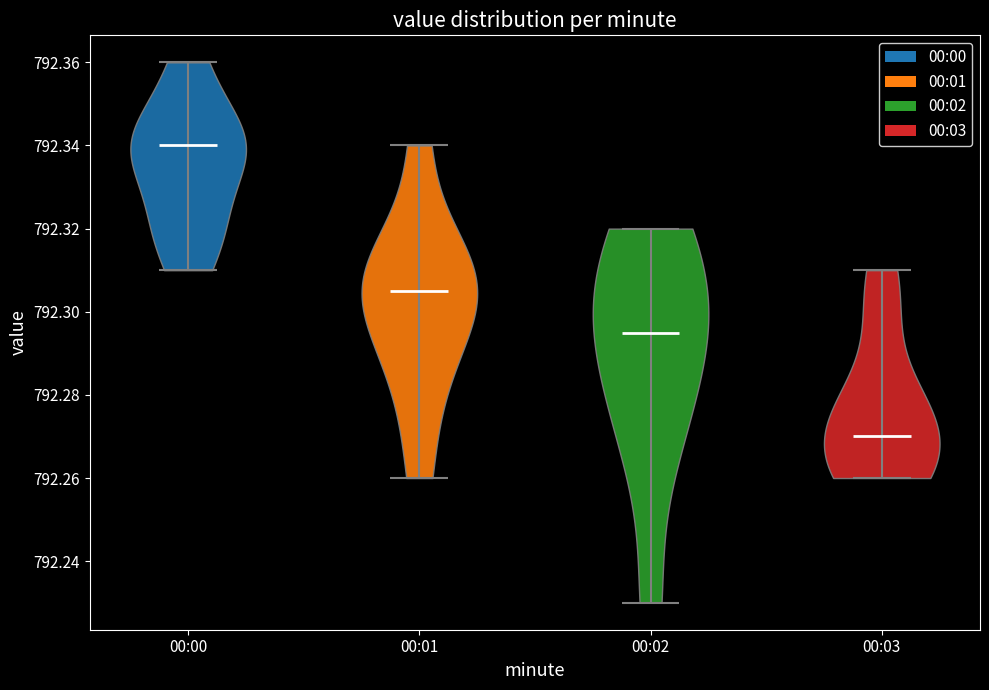

Reading left to right, read every violin against the y-axis: where its median line is, and the lowest and highest points it reaches. The values are not printed on the chart, so give them approximately, as read against the axis.

00:00: median line 792.340, lowest point 792.310, highest point 792.360
00:01: median line 792.306, lowest point 792.260, highest point 792.340
00:02: median line 792.296, lowest point 792.230, highest point 792.320
00:03: median line 792.270, lowest point 792.260, highest point 792.310